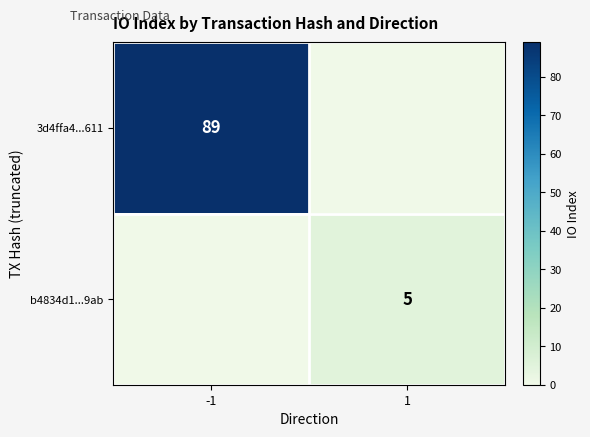

Is it true that 3d4ffa4...611 equals 18 at -1?

False